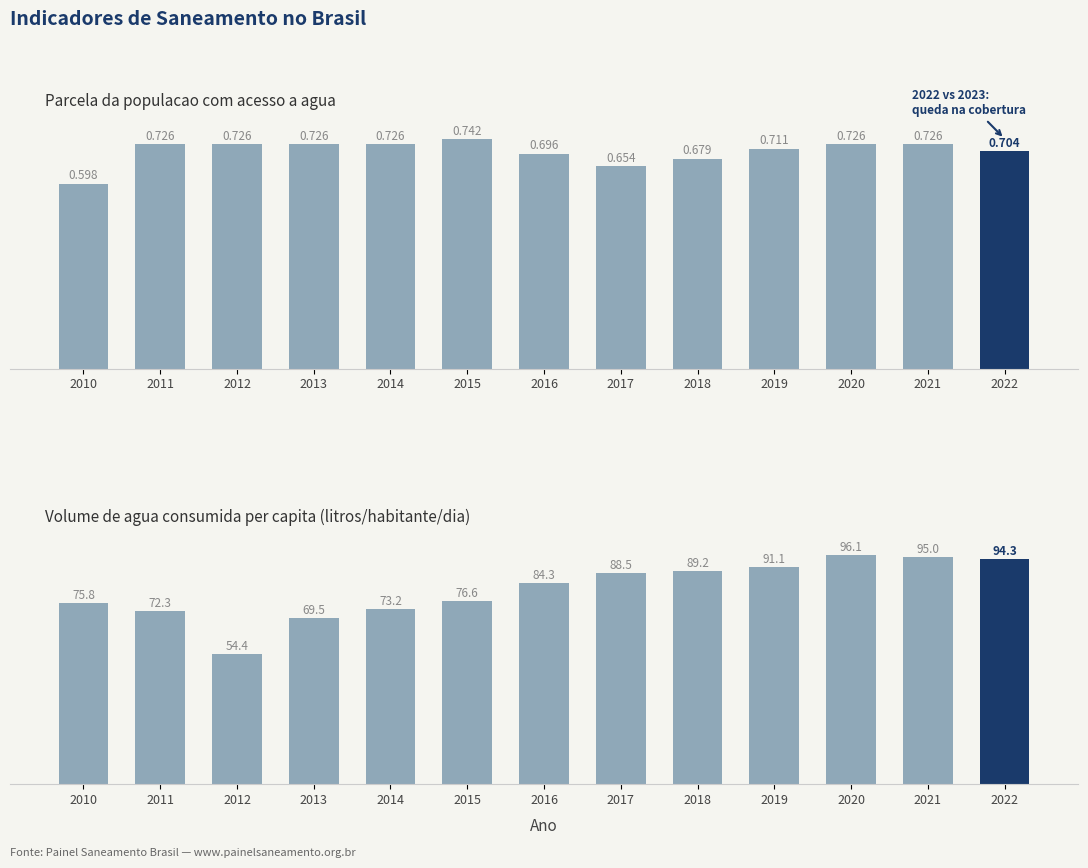

Reading left to right, extract all data points from this chart.

Parcela da populacao com agua: 2010=0.6	2011=0.7	2012=0.7	2013=0.7	2014=0.7	2015=0.7	2016=0.7	2017=0.7	2018=0.7	2019=0.7	2020=0.7	2021=0.7	2022=0.7
Volume de agua per capita: 2010=75.8	2011=72.3	2012=54.4	2013=69.5	2014=73.2	2015=76.6	2016=84.3	2017=88.5	2018=89.2	2019=91.1	2020=96.1	2021=95.0	2022=94.3